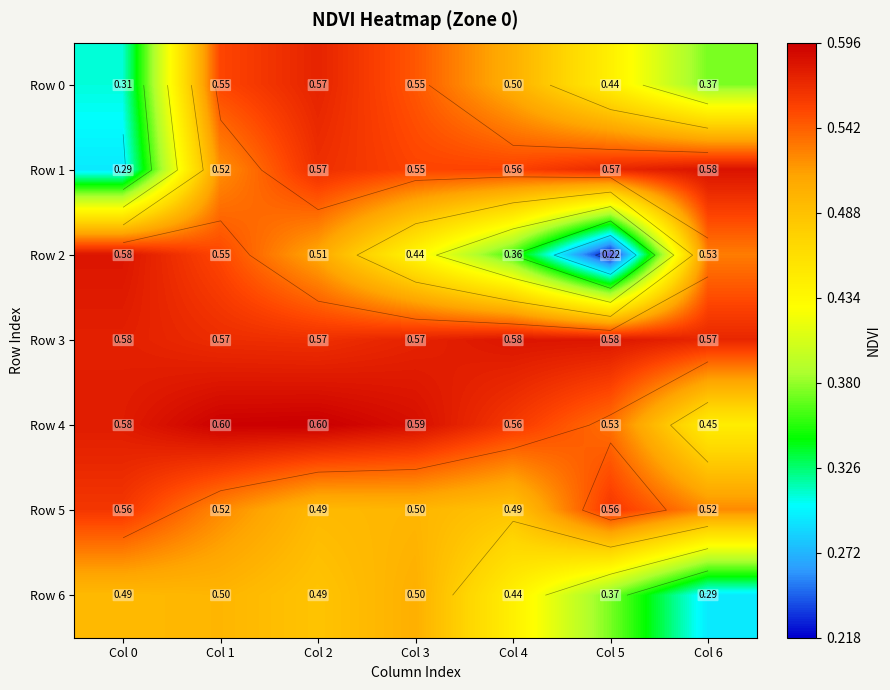

At which category does the chart reach its minimum across all series?

Col 5